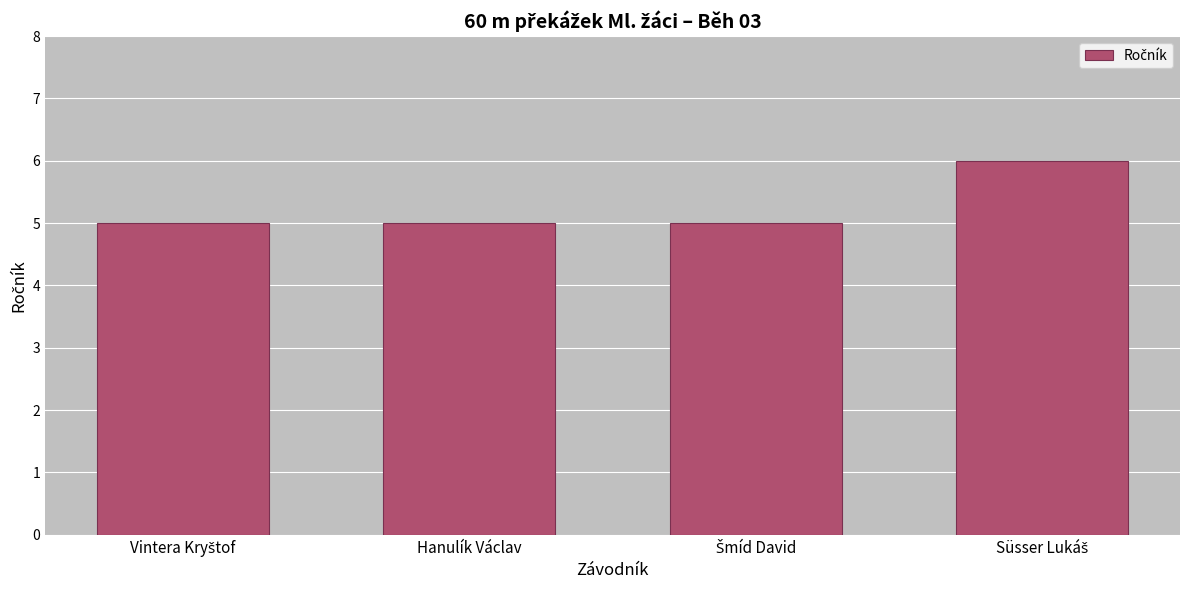

True or false: the data shows 3 at Hanulík Václav.

False